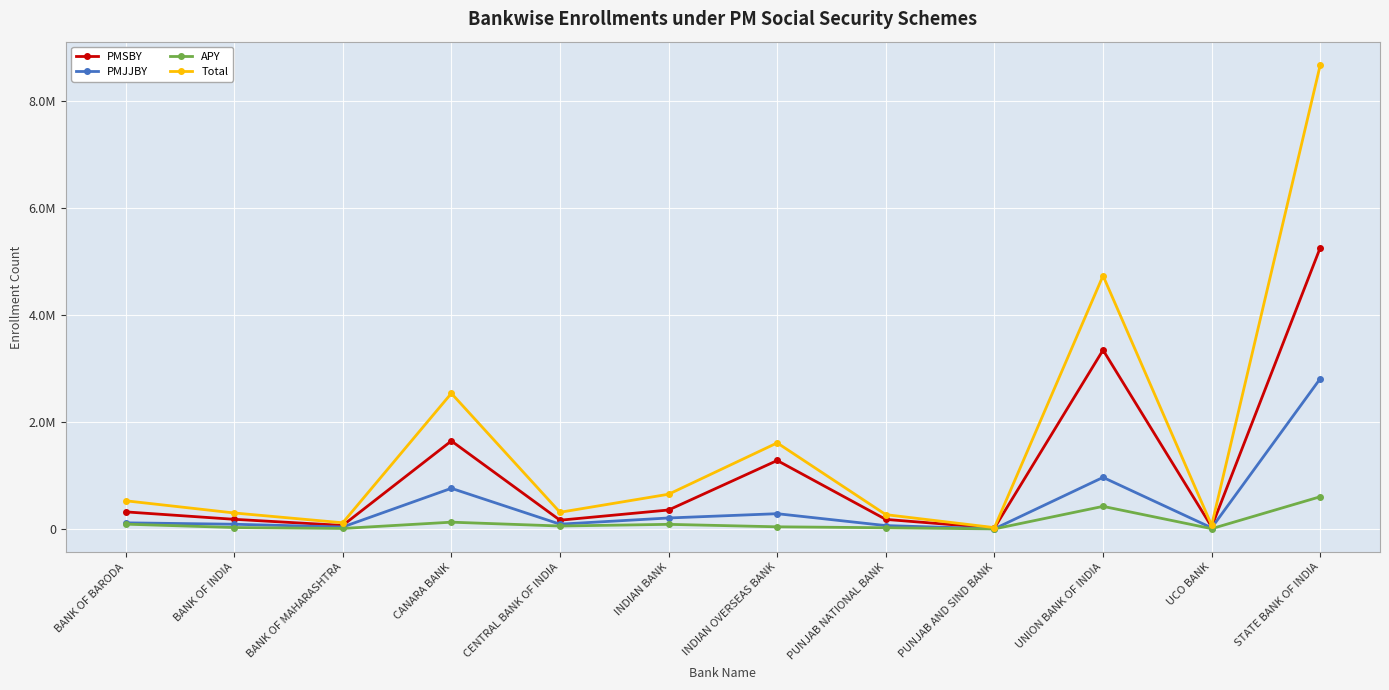

The value of APY at INDIAN BANK is 144518. True or false?

False